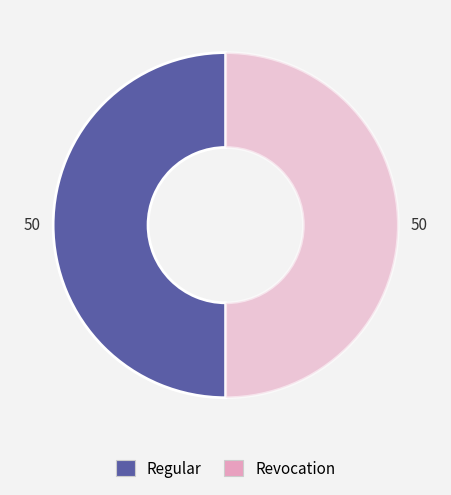

True or false: Revocation accounts for 35% of the total.

False